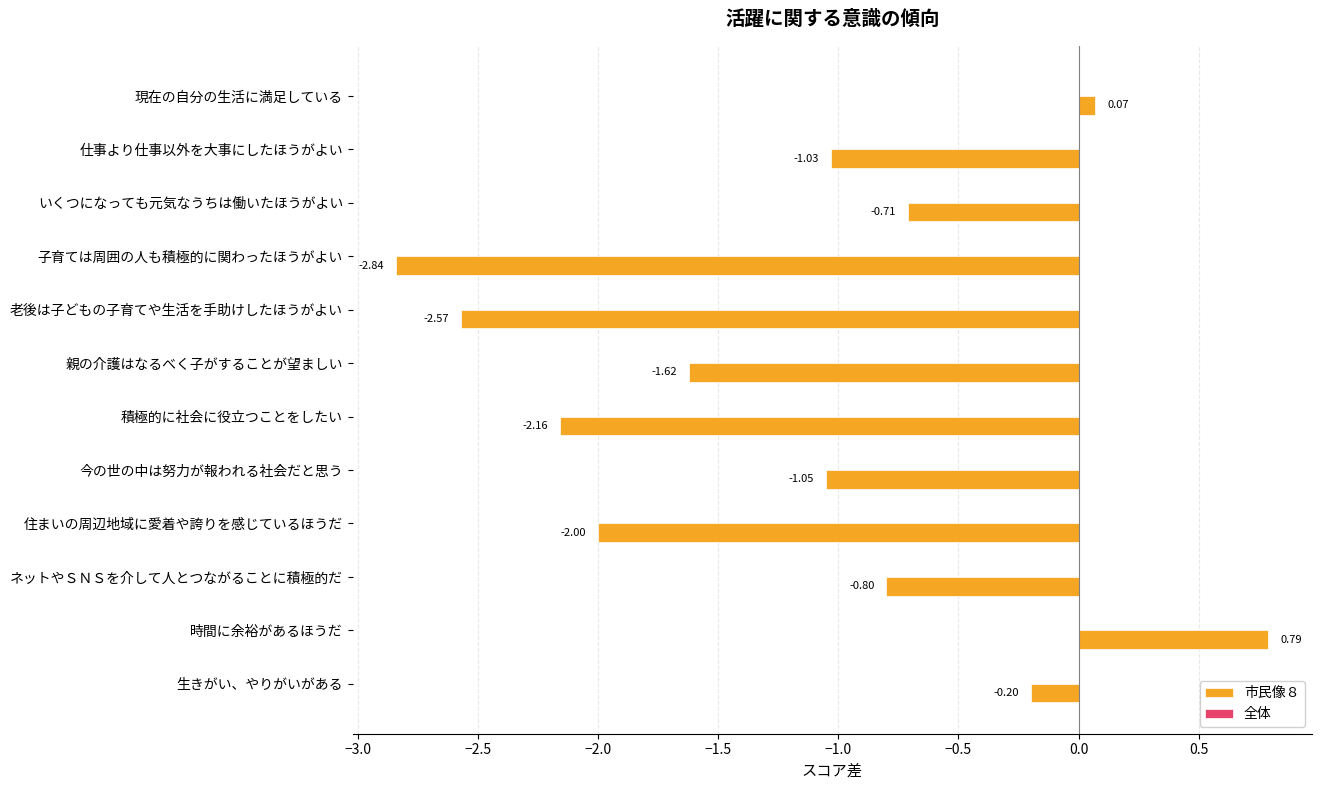

Which has a higher value, 積極的に社会に役立つことをしたい or 住まいの周辺地域に愛着や誇りを感じているほうだ?

住まいの周辺地域に愛着や誇りを感じているほうだ